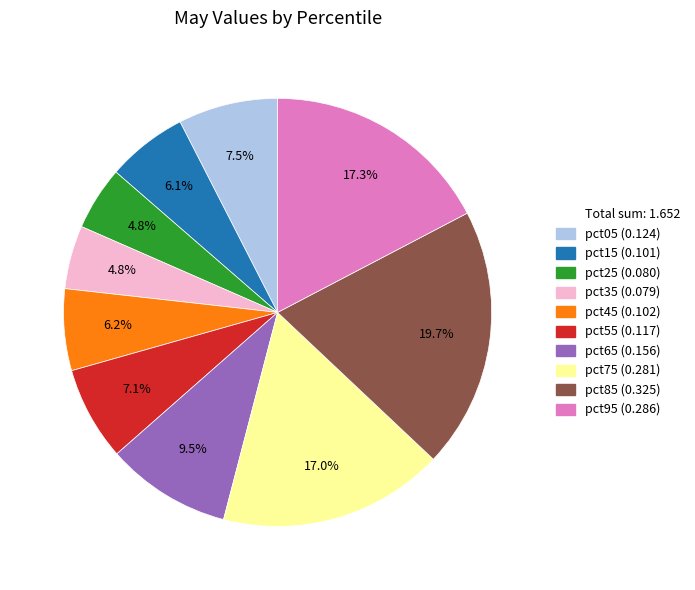

Does any single category account for the majority?

No